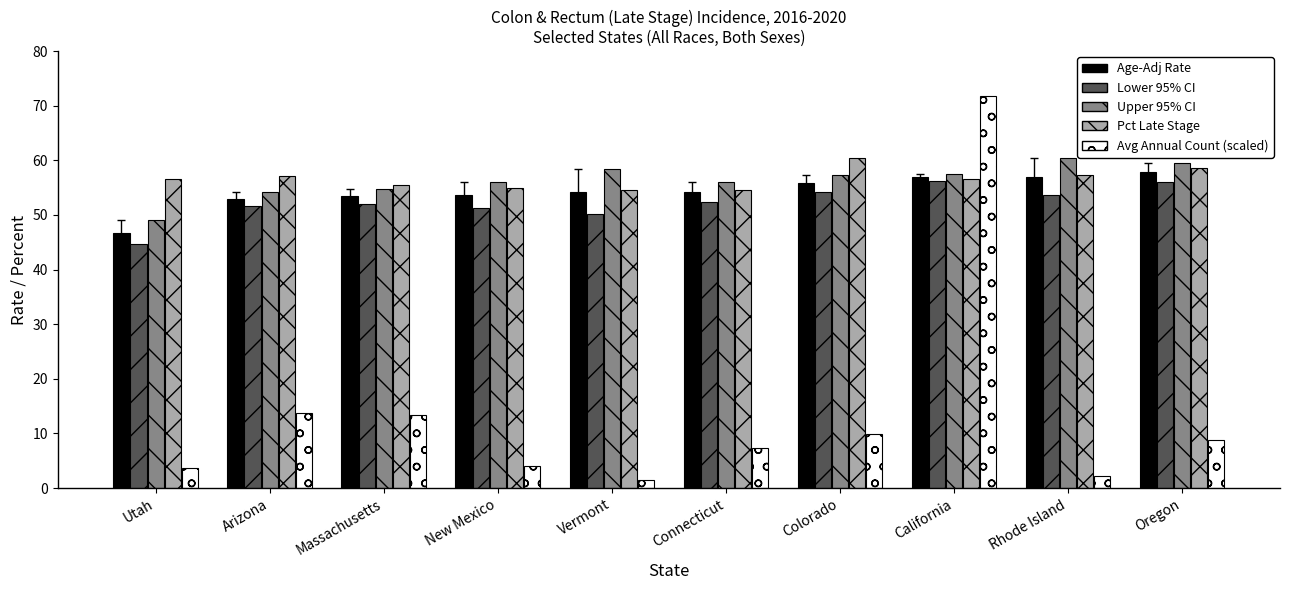

The value of Upper 95% CI at Vermont is 87.8. True or false?

False